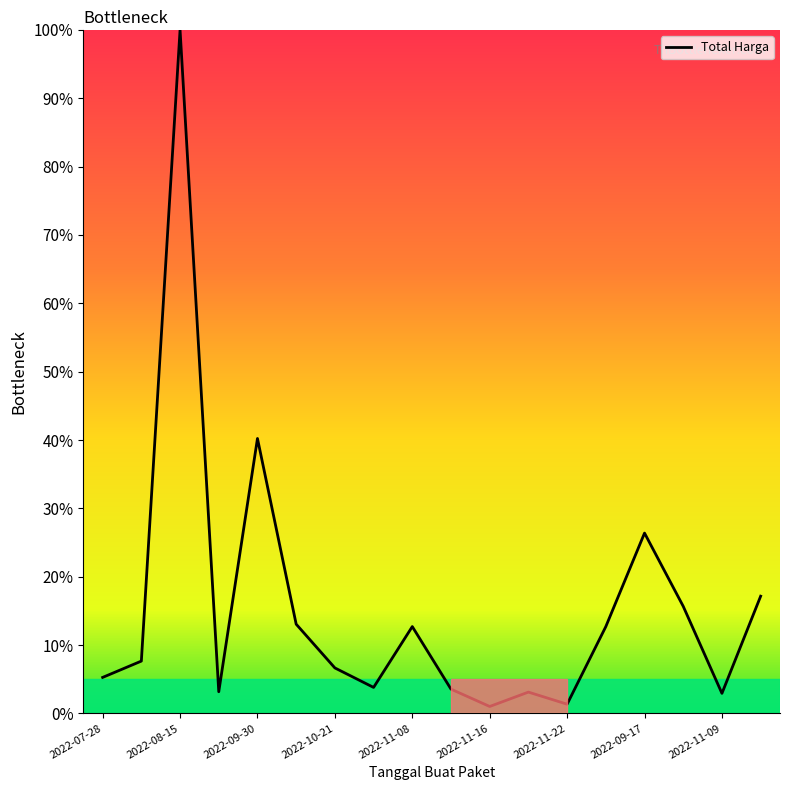

What is the difference between the maximum and minimum values?

99.0